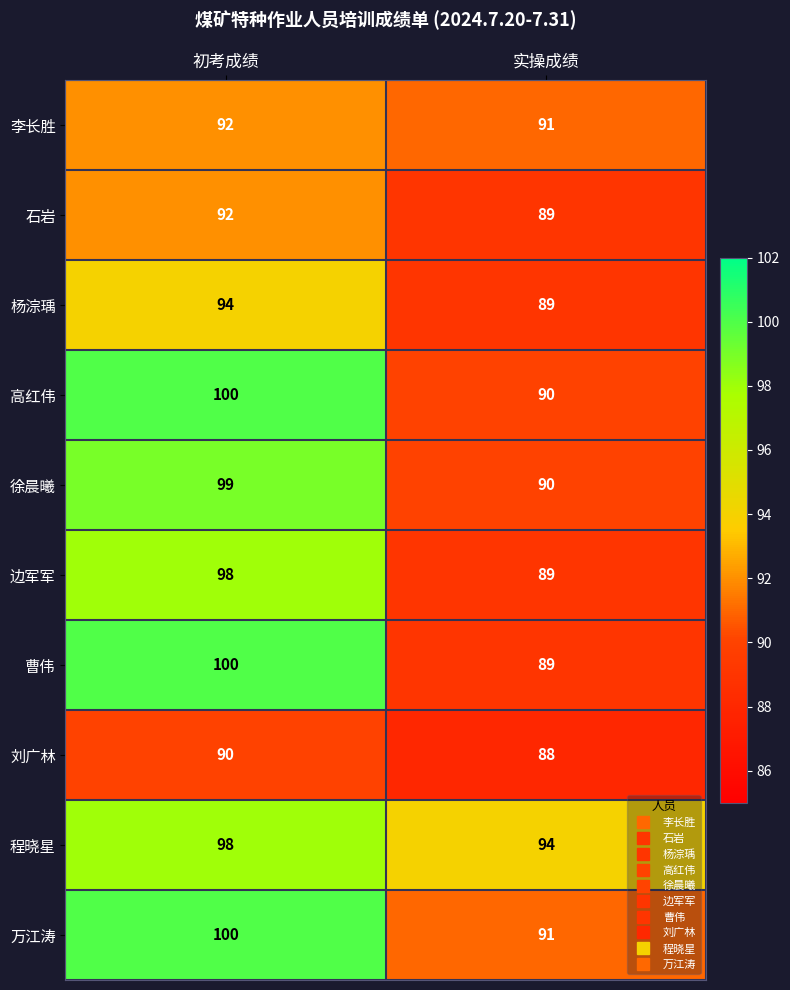

Reading left to right, extract all data points from this chart.

李长胜: 初考成绩=92	实操成绩=91
石岩: 初考成绩=92	实操成绩=89
杨淙瑀: 初考成绩=94	实操成绩=89
高红伟: 初考成绩=100	实操成绩=90
徐晨曦: 初考成绩=99	实操成绩=90
边军军: 初考成绩=98	实操成绩=89
曹伟: 初考成绩=100	实操成绩=89
刘广林: 初考成绩=90	实操成绩=88
程晓星: 初考成绩=98	实操成绩=94
万江涛: 初考成绩=100	实操成绩=91